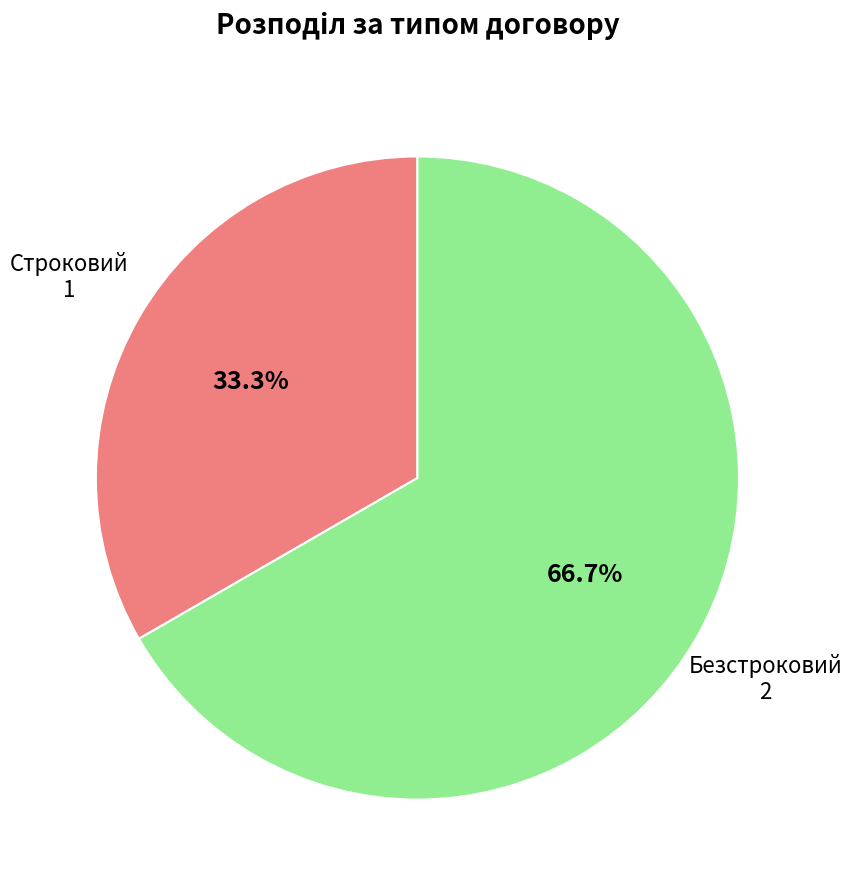

Count the number of slices in the pie.

2